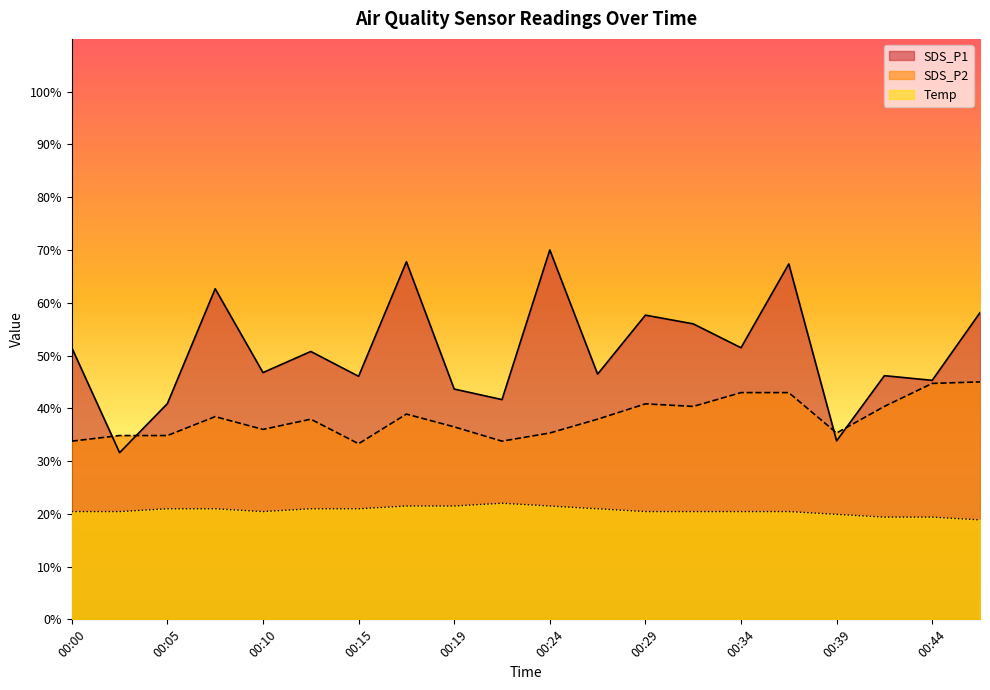

The value of SDS_P1 at 00:32 is 56.0. True or false?

True